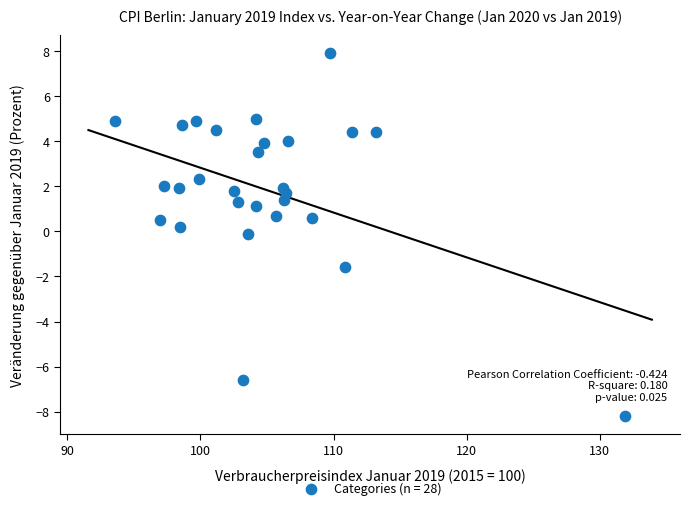

What is the range of Y values (max minus min)?

16.1